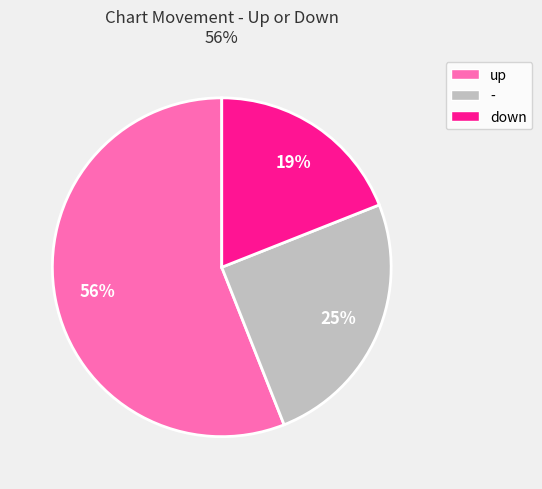

To the nearest percent, what is the difference between the largest and smallest slice percentages?

37%